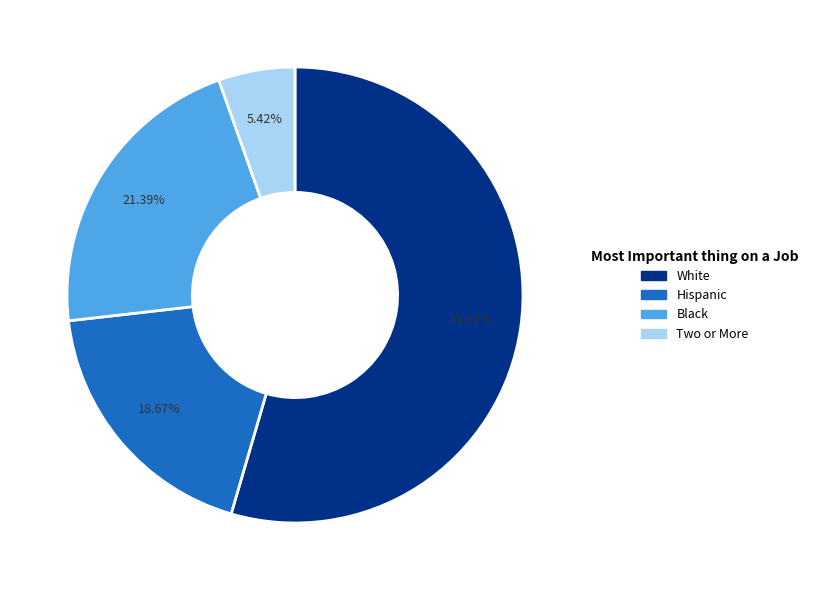

How many slices are in this pie chart?

4